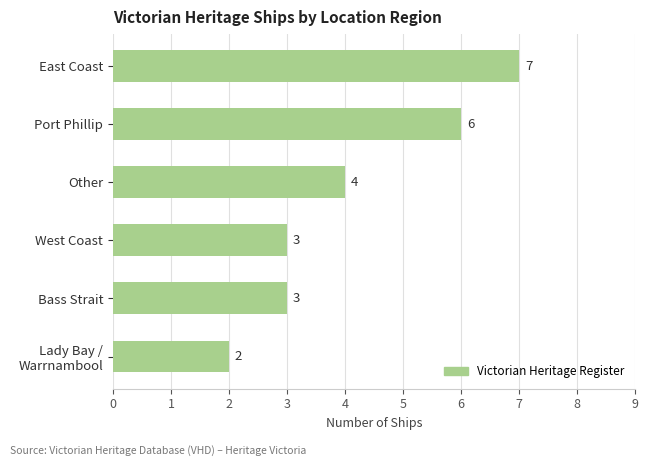

Does the chart contain stacked bars?

No